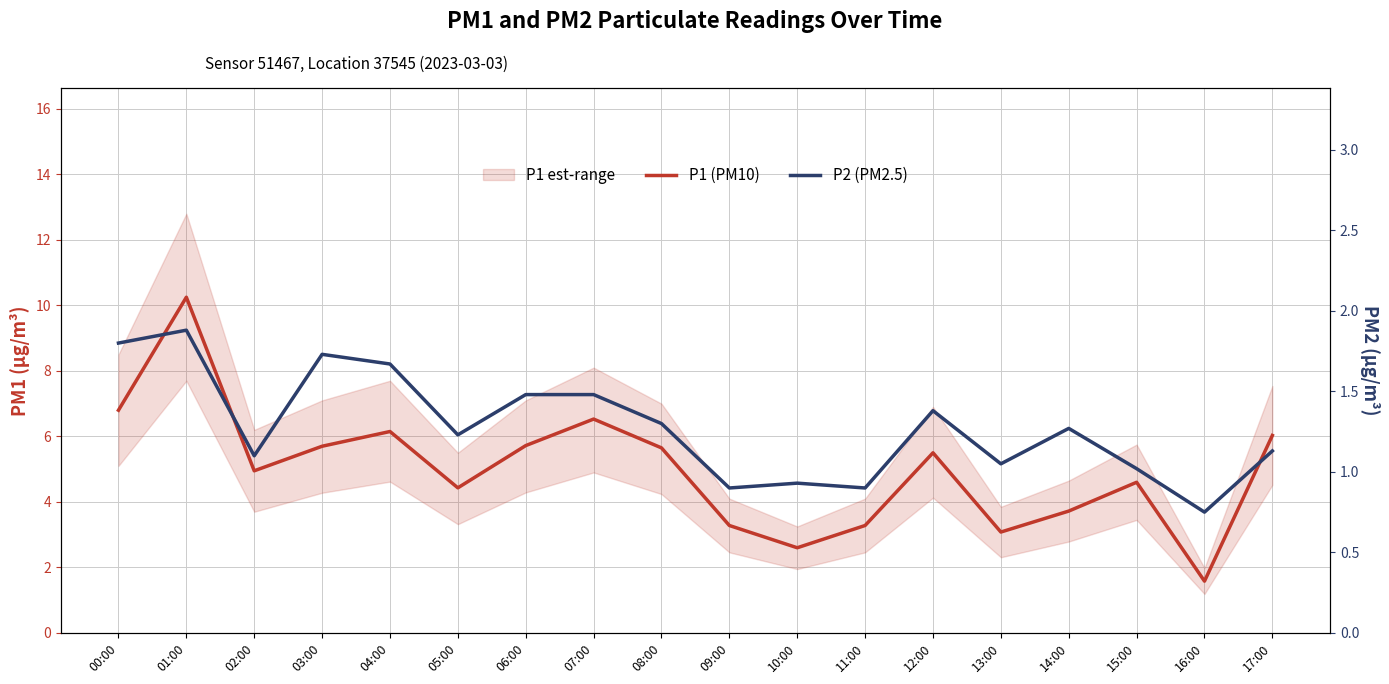

What is the difference between the highest and lowest values at 06:00?

4.2